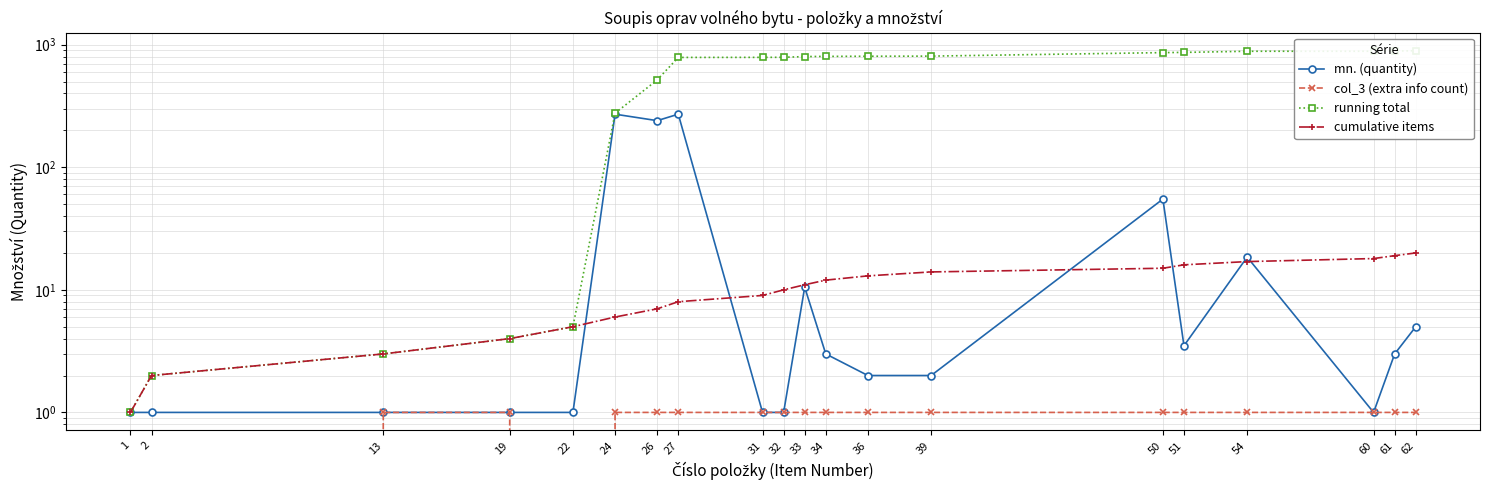

Rank the categories by running total value from lowest to highest.

1, 2, 13, 19, 22, 24, 26, 27, 31, 32, 33, 34, 36, 39, 50, 51, 54, 60, 61, 62